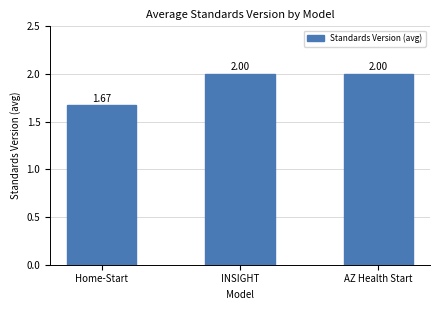

What is the maximum value shown in the chart?

2.0